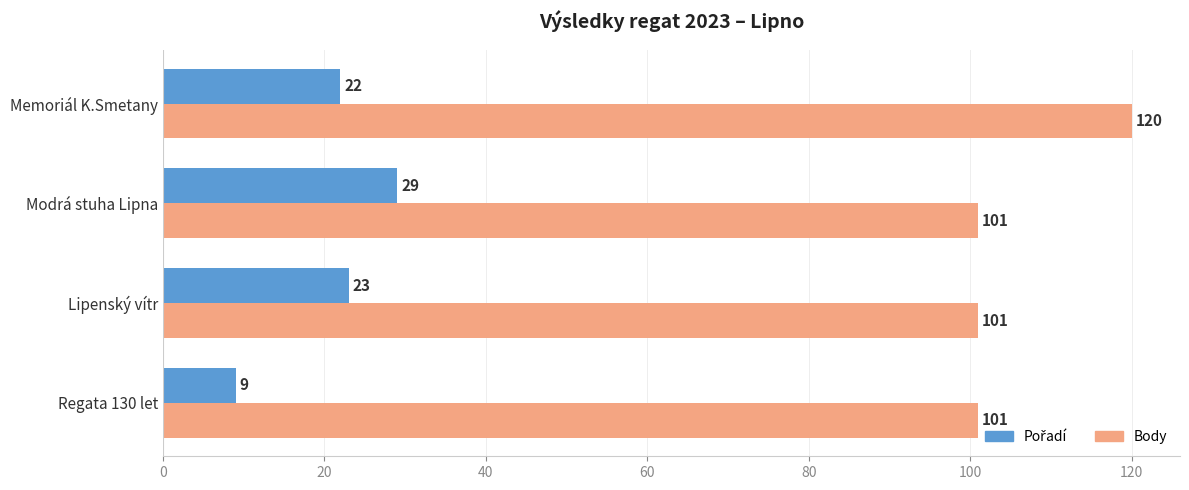

Read the Body value at Memoriál K.Smetany.

120